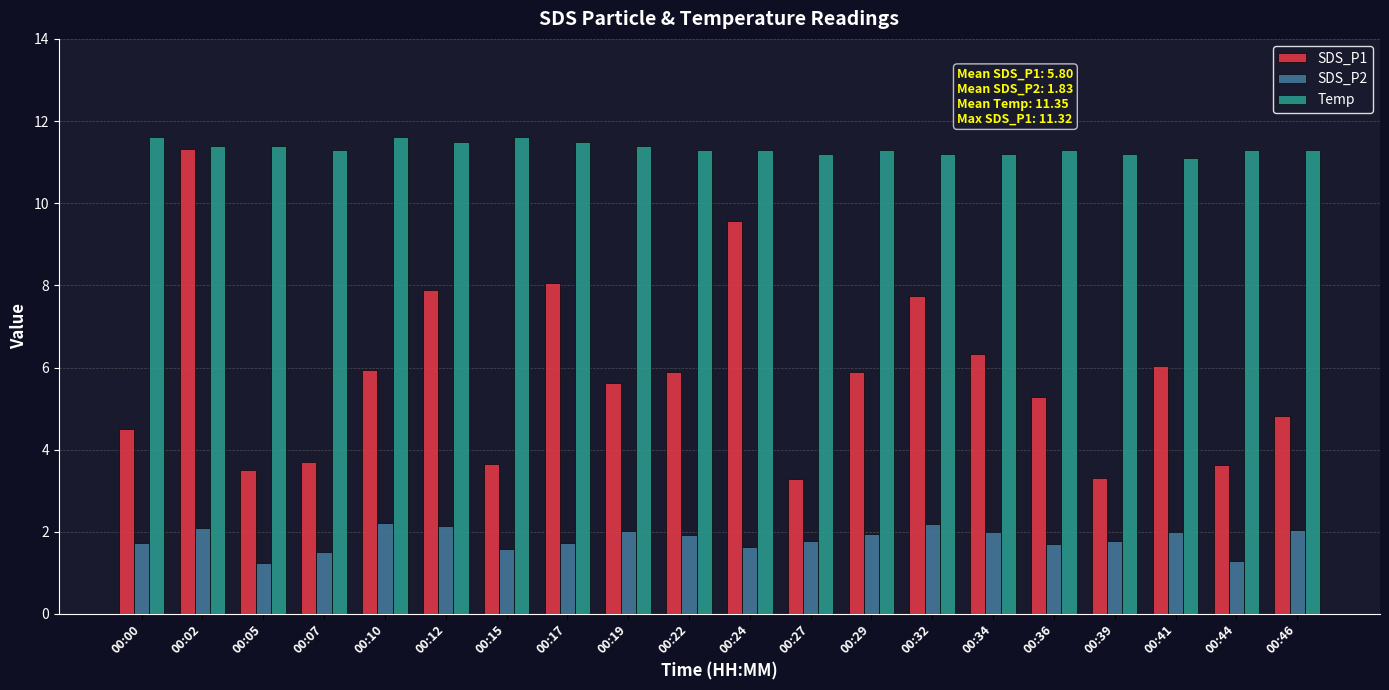

Read the SDS_P2 value at 00:17.

1.7